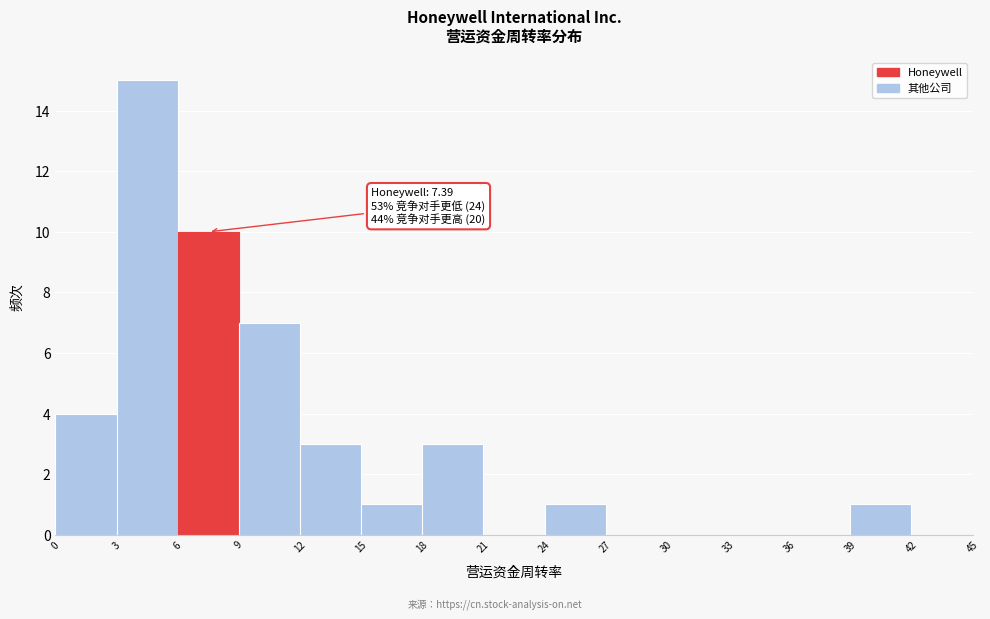

Over which range of the x-axis is the bar tallest?

3 to 6